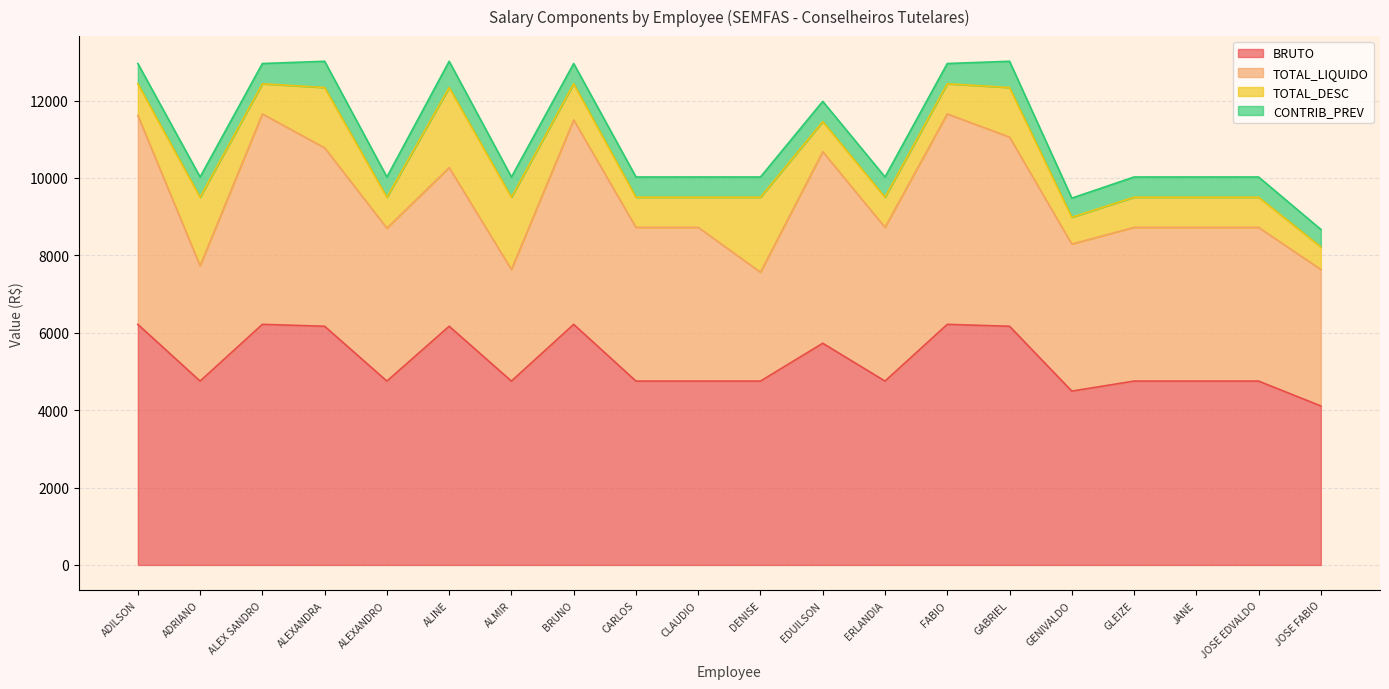

What is the label of the 11th point from the right?

CLAUDIO